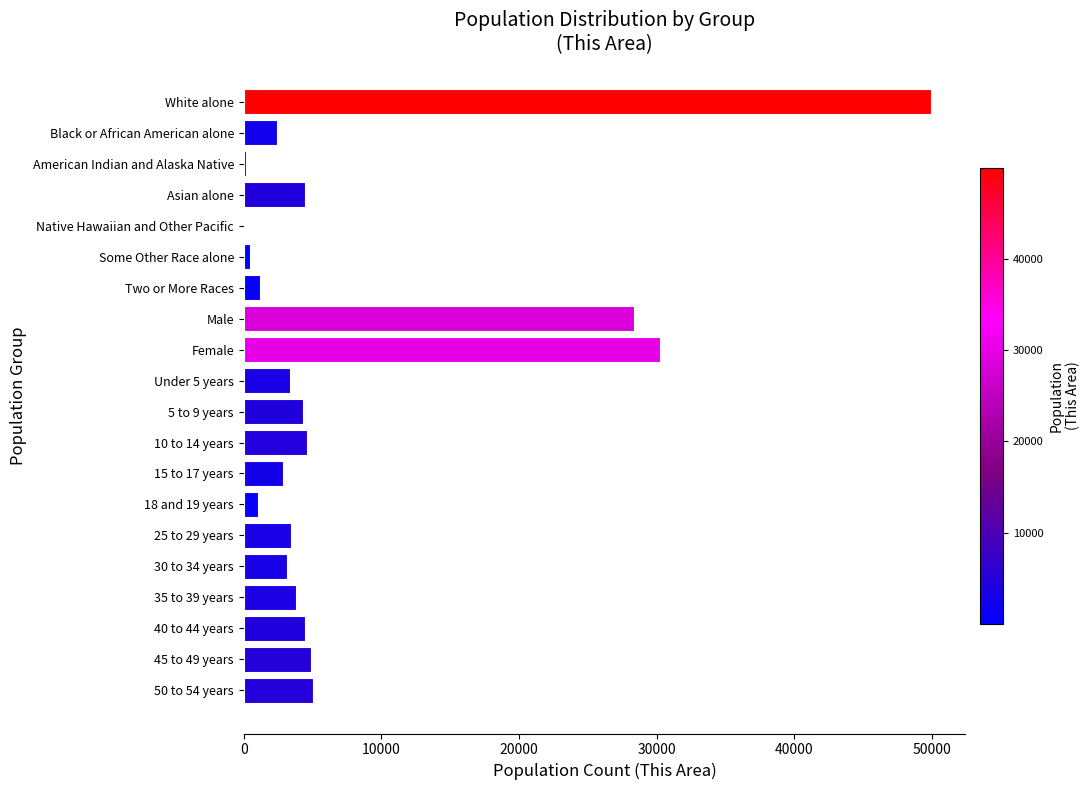

Between 40 to 44 years and 15 to 17 years, which is larger?

40 to 44 years